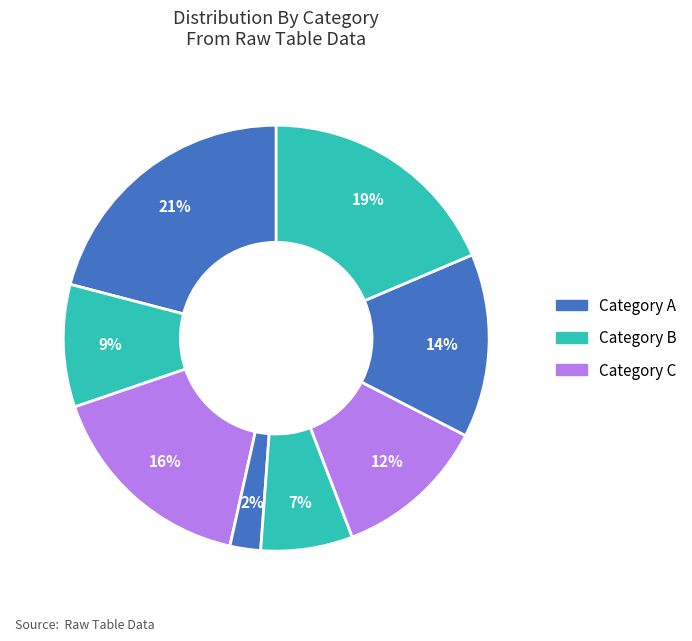

Count the number of slices in the pie.

8